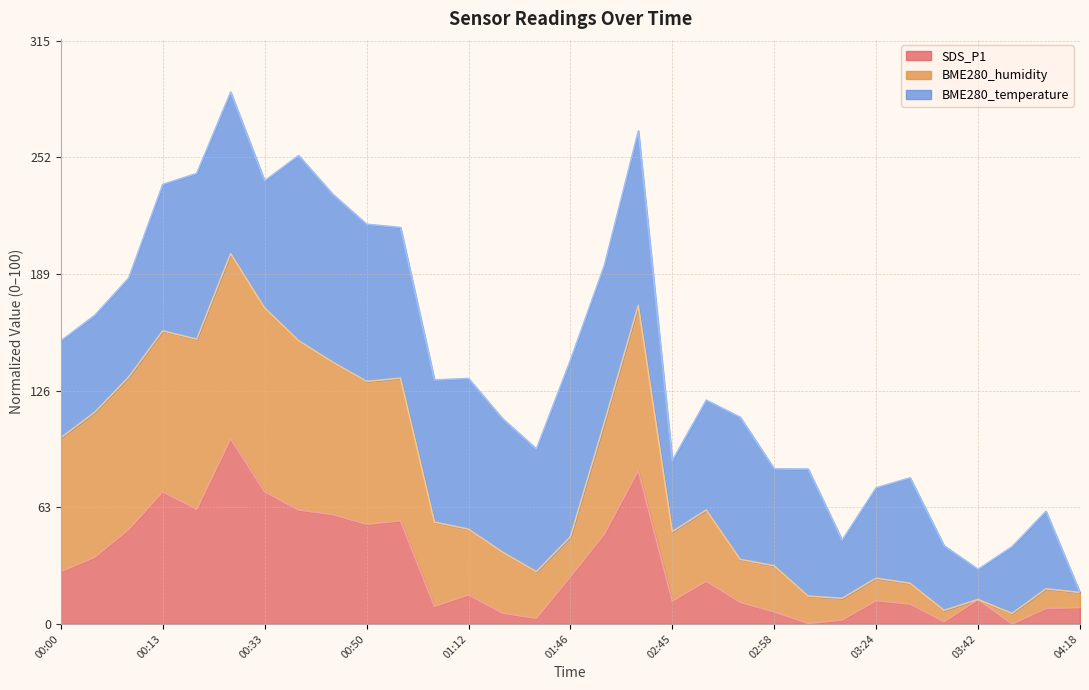

Is the value of SDS_P1 at 01:46 greater than the value of BME280_humidity at 02:49?

No